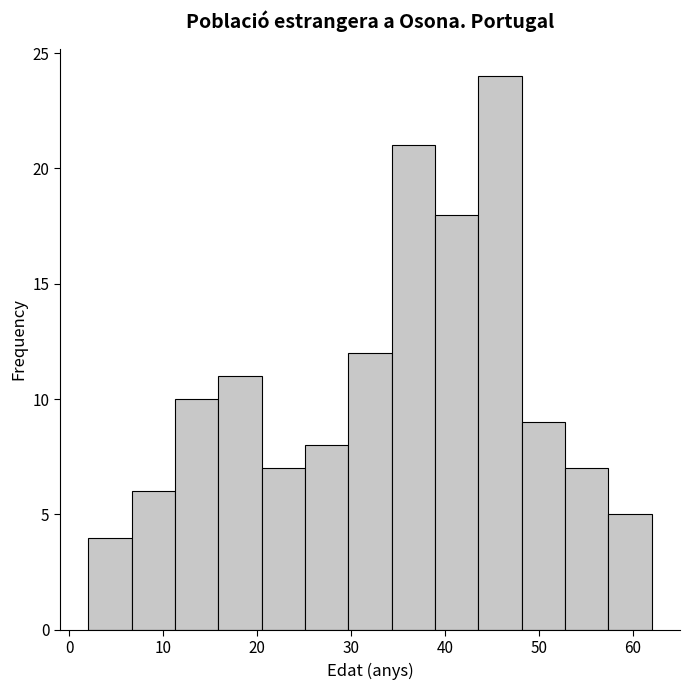

Reading left to right, list every bar in this chart as the range it spans on the x-axis followed by its height. Neither the bar edges nor the heights are printed on the chart, so give them approximately, as read against the axes.

2 to 7: 4
7 to 11: 6
11 to 16: 10
16 to 20: 11
20 to 25: 7
25 to 30: 8
30 to 34: 12
34 to 39: 21
39 to 44: 18
44 to 48: 24
48 to 53: 9
53 to 57: 7
57 to 62: 5